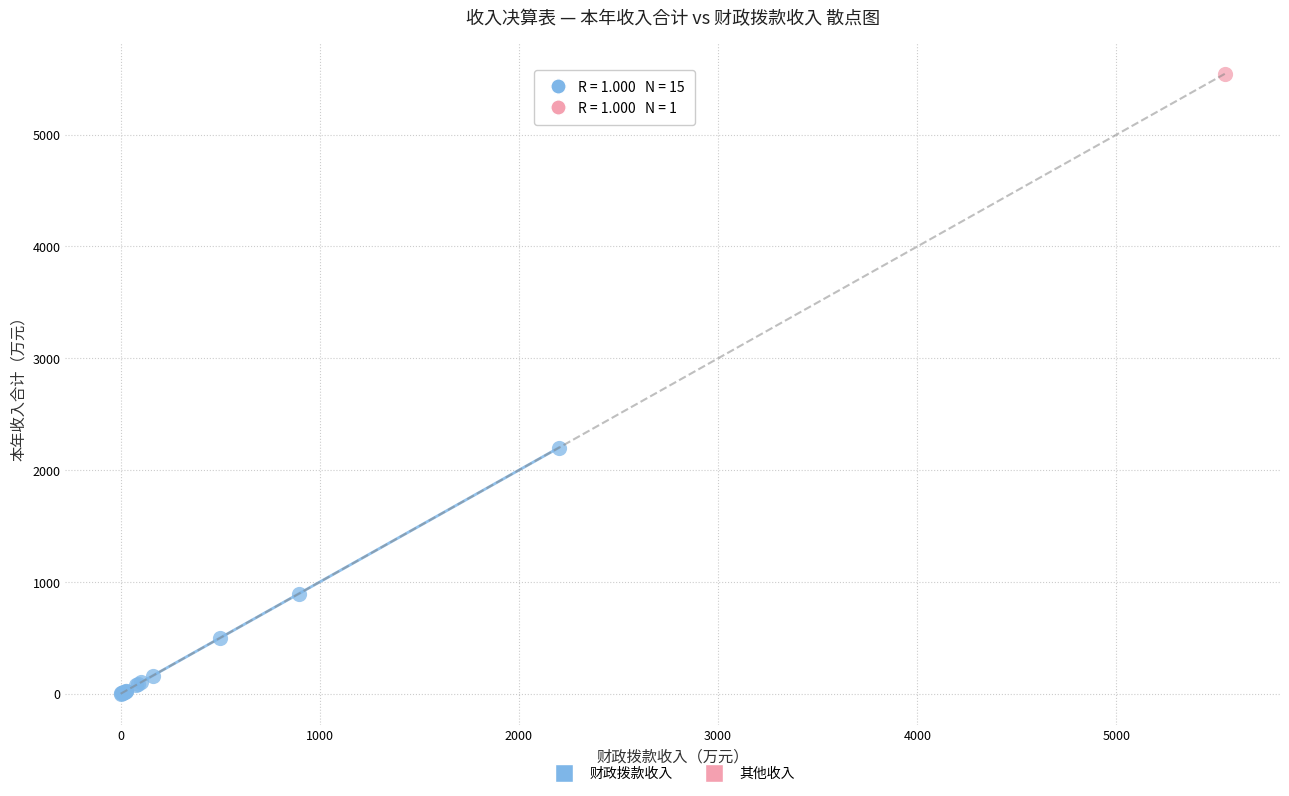

What are all the series names shown in the legend?

财政拨款收入, 其他收入